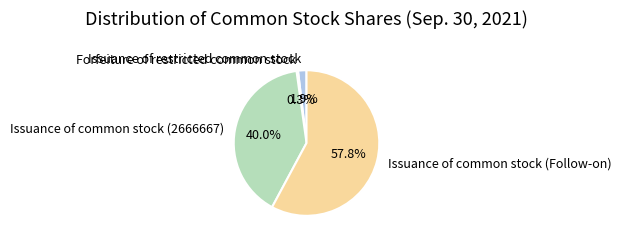

Rank the categories by value from lowest to highest.

Forfeiture of restricted common stock, Issuance of restricted common stock, Issuance of common stock (2666667), Issuance of common stock (Follow-on)